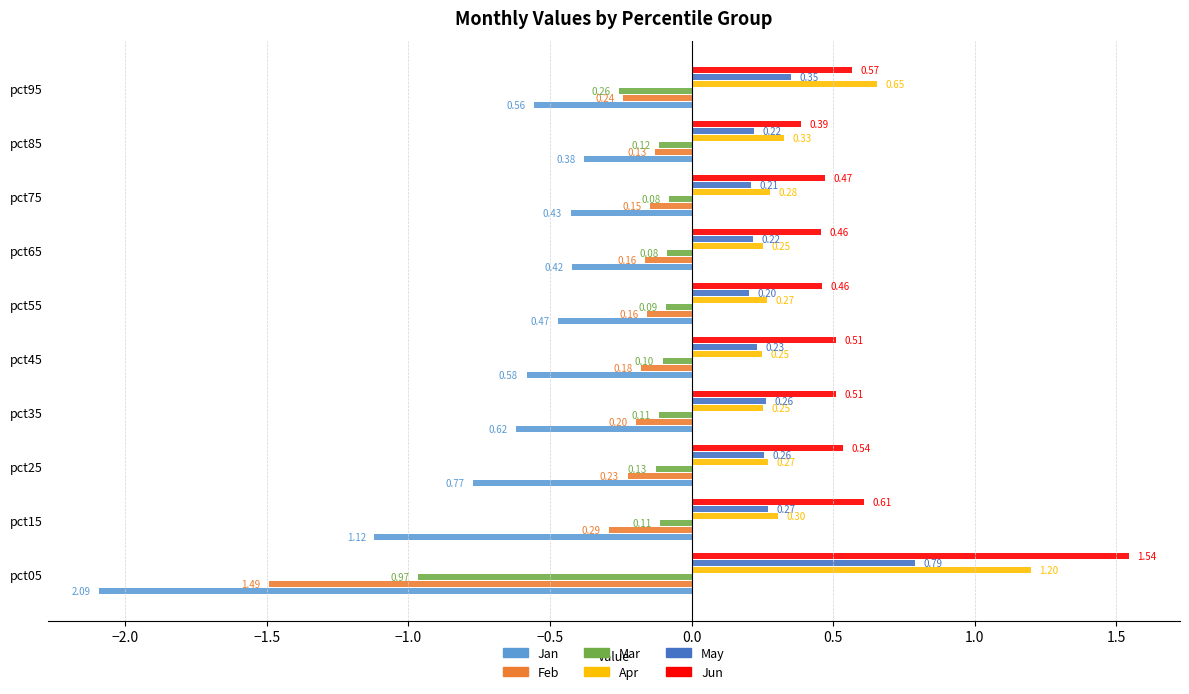

How many categories are shown in the chart?

10